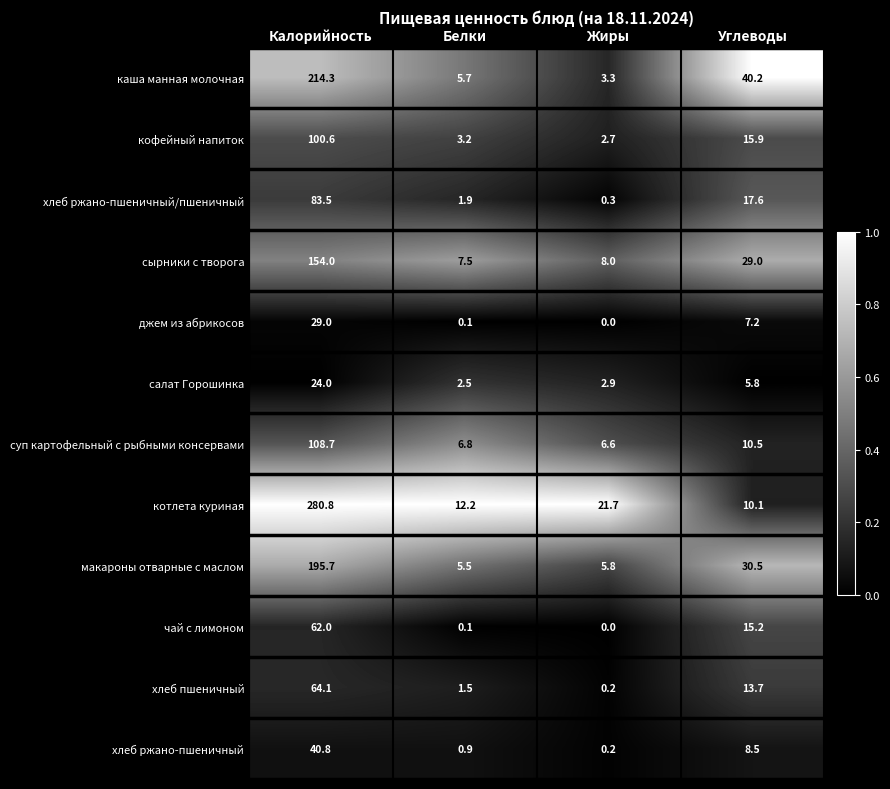

What is the difference between the highest and lowest values at Жиры?

21.7